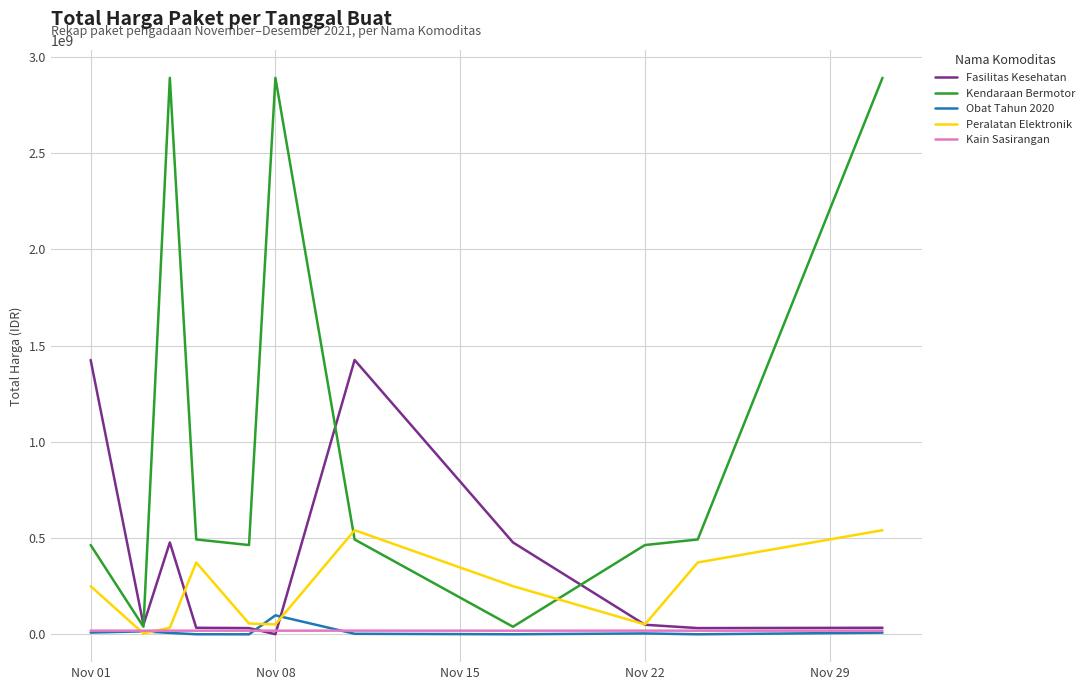

Which series has the largest range (max minus min)?

Kendaraan Bermotor